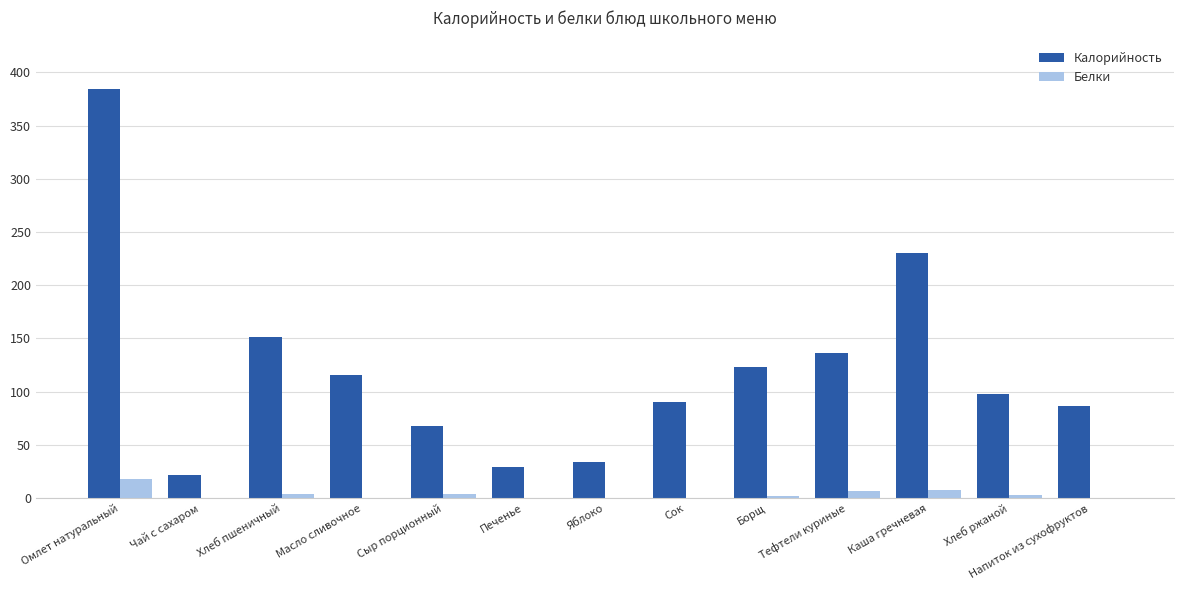

Count the number of categories in the chart.

13